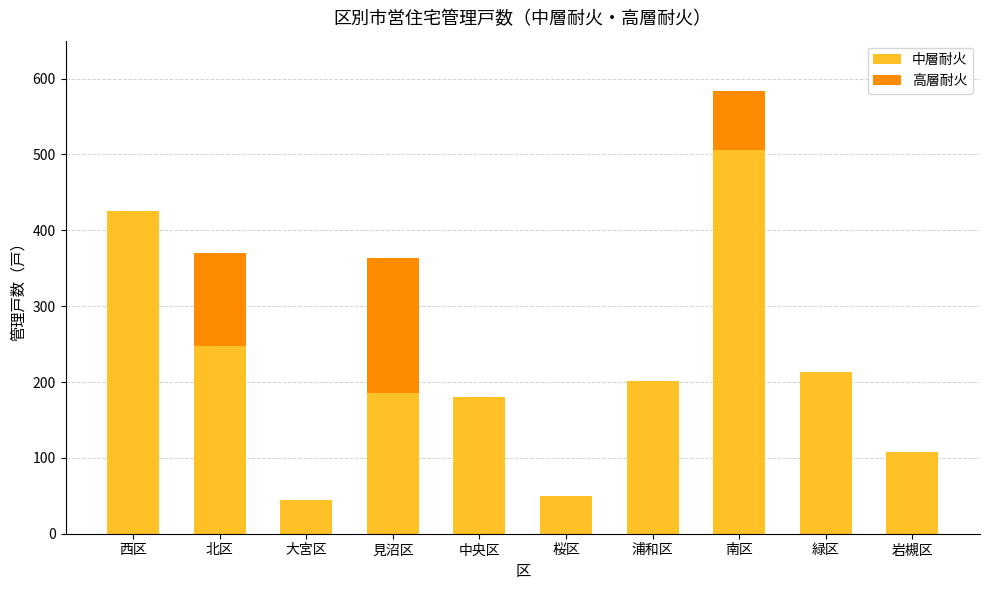

At which label does 中層耐火 reach its peak?

南区